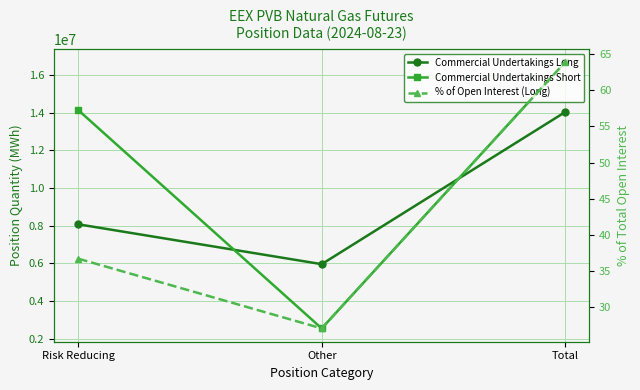

Where is Commercial Undertakings Long nearest to the value 9991965?

Risk Reducing